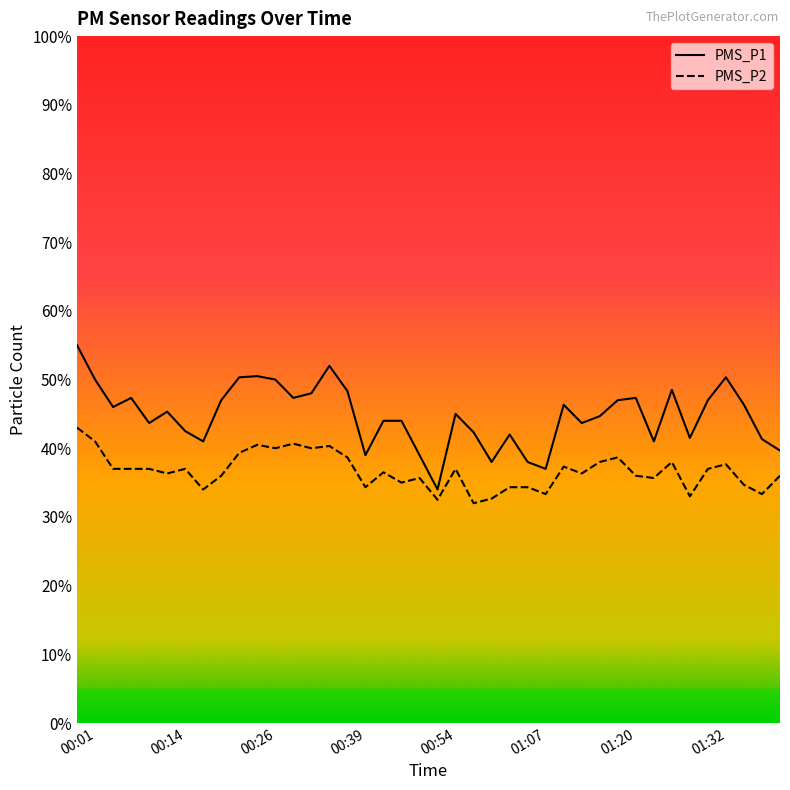

At which label does PMS_P1 reach its minimum?

00:54